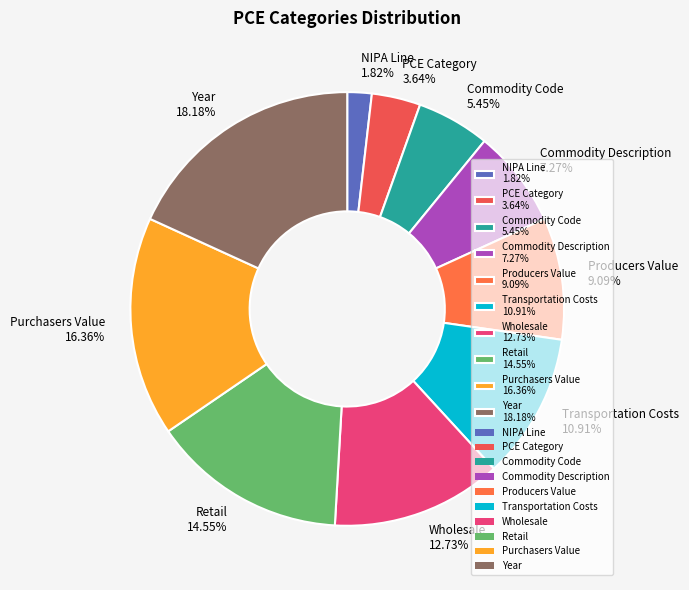

Count the number of slices in the pie.

10